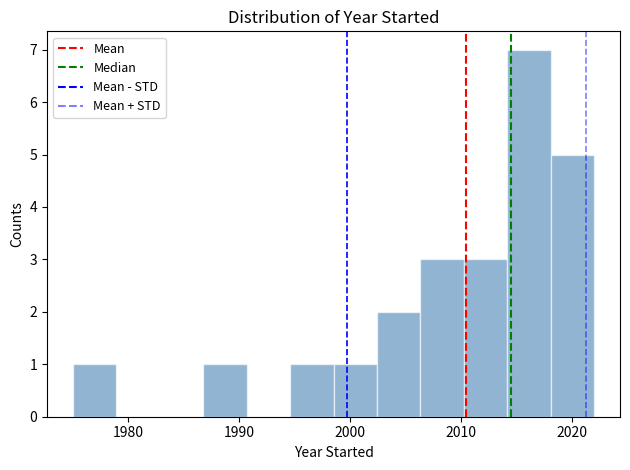

Around what value on the x-axis is the tallest bar? Give the approximate position of its centre, as read against the axis.

2016